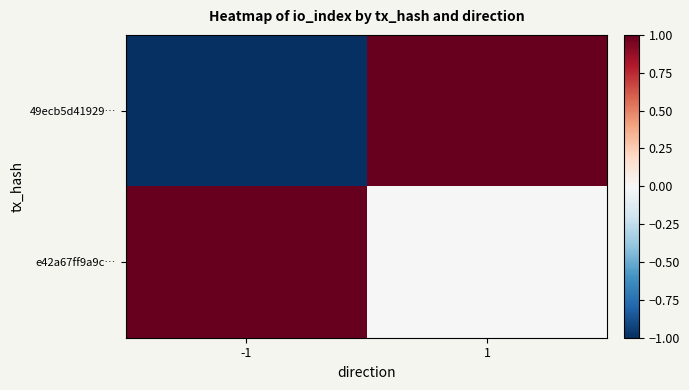

How many categories are shown in the chart?

2